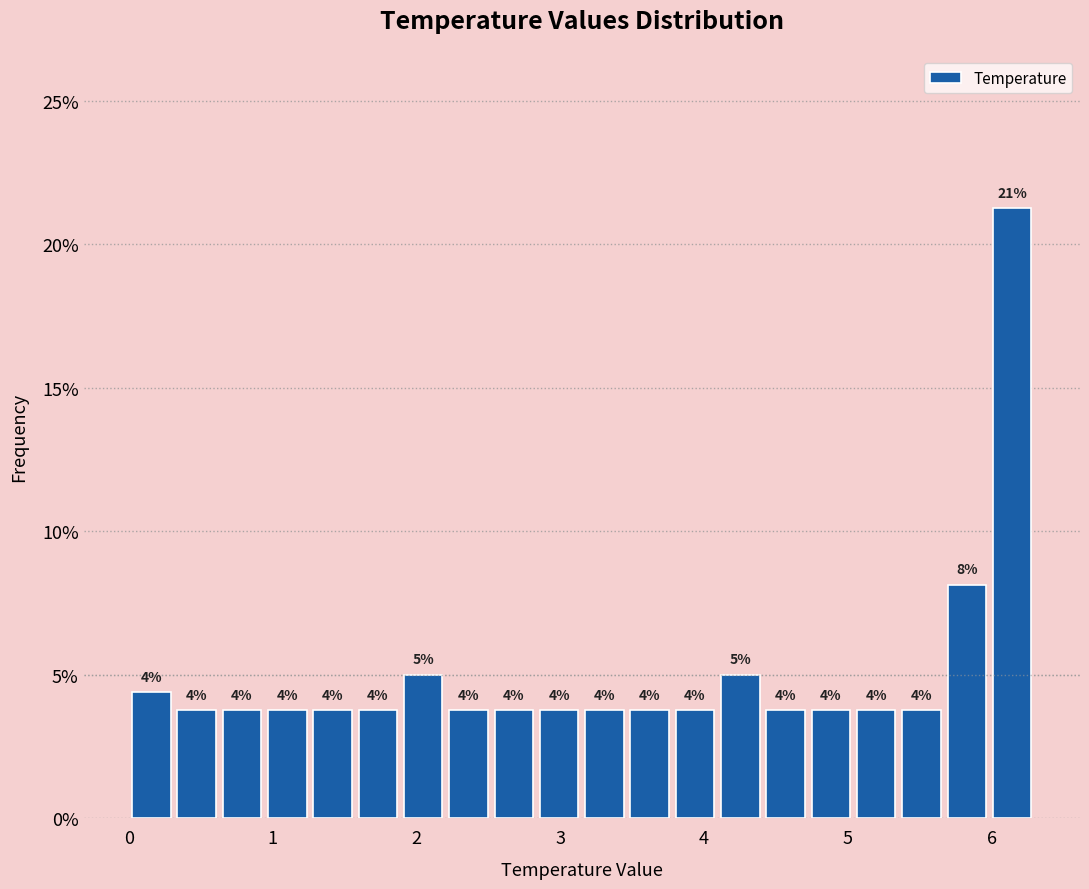

Around what value on the x-axis is the tallest bar? Give the approximate position of its centre, as read against the axis.

6.1